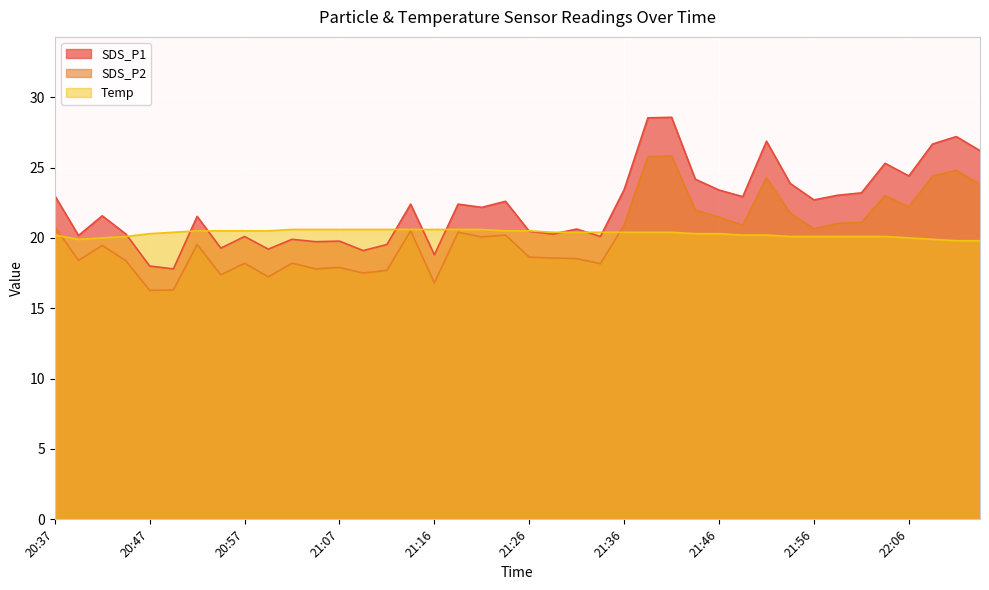

True or false: SDS_P1 and SDS_P2 intersect in this chart.

False